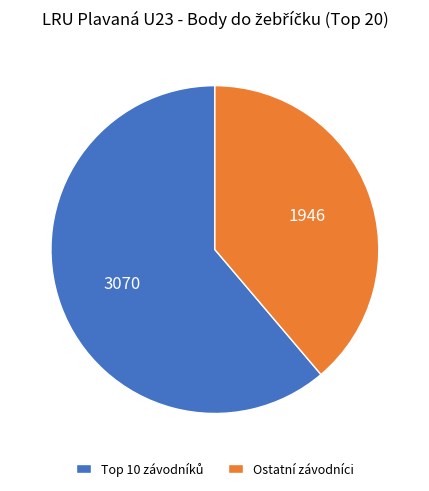

What is the smallest slice in the pie chart?

Ostatní závodníci